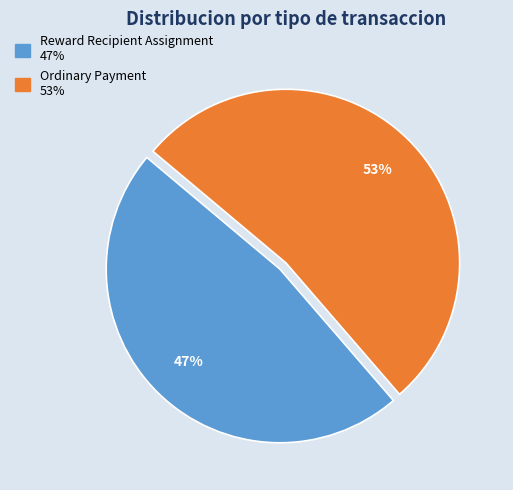

Which slice represents more than half of the pie?

Ordinary Payment